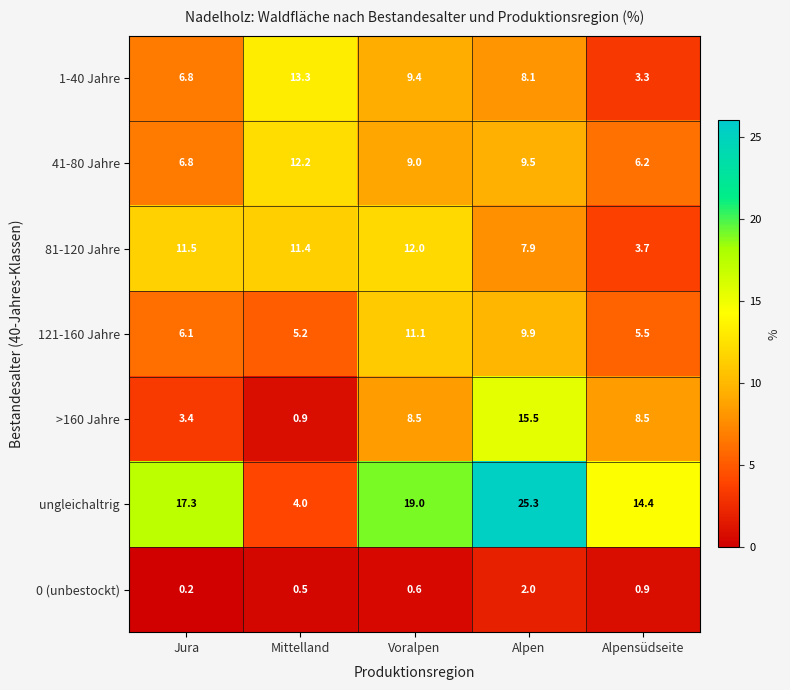

At which category is the sum across all series the highest?

Alpen